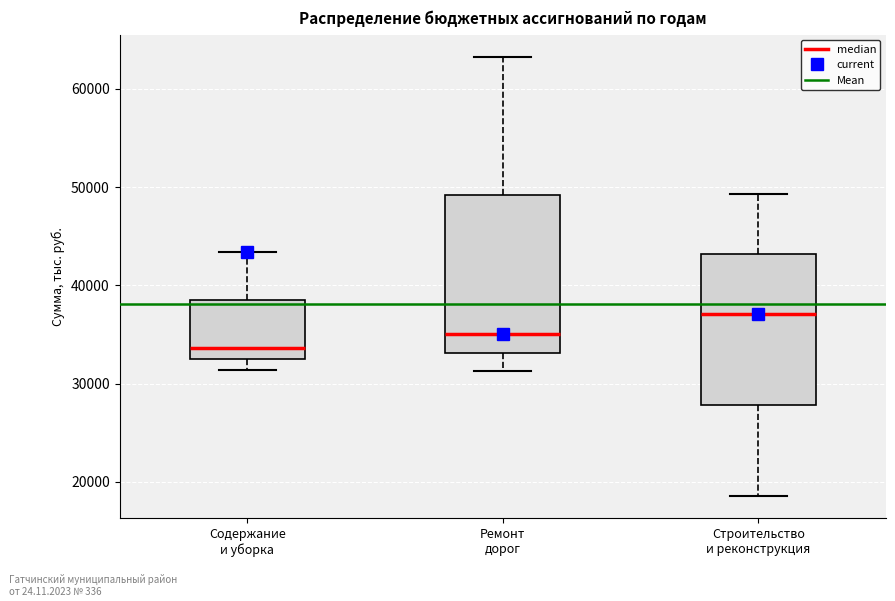

Reading left to right, read every box against the y-axis: the position of its median line, the range the box covers, and the ends of its whiskers. The values are not printed on the chart, so give them approximately, as read against the axis.

Содержание и уборка: median 34000, box 32000 to 39000, whiskers 31000 to 43000
Ремонт дорог: median 35000, box 33000 to 49000, whiskers 31000 to 63000
Строительство и реконструкция: median 37000, box 28000 to 43000, whiskers 19000 to 49000